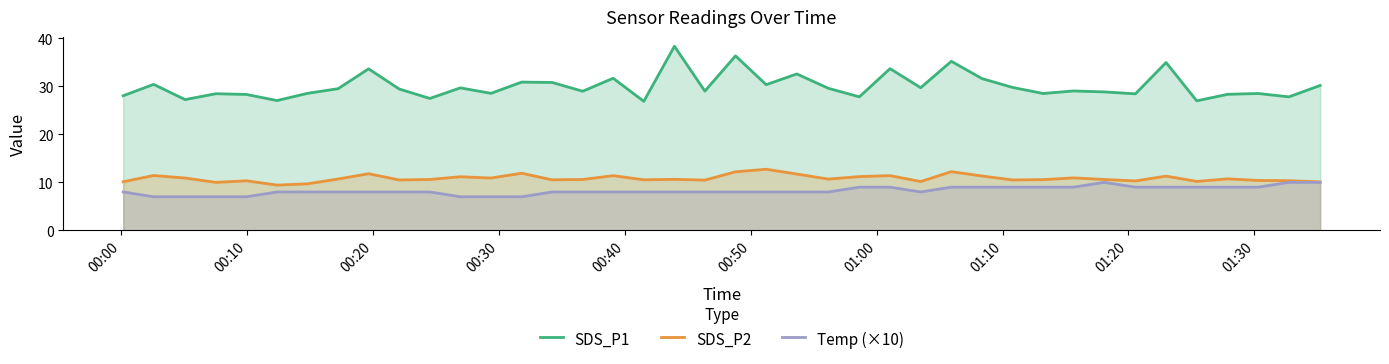

What is the minimum value shown in the chart?

7.0